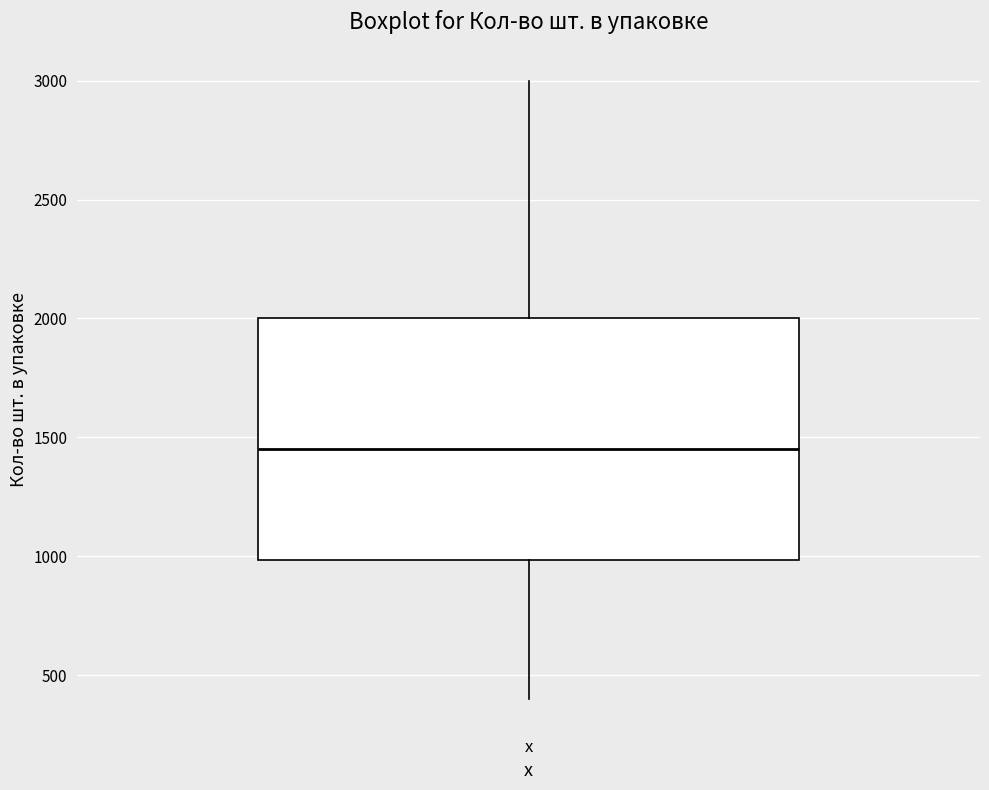

Transcribe this box plot: give where the median line is, the range the box spans, and where the two whiskers end, as read against the y-axis. The values are not printed on the chart, so give them approximately, as read against the axis.

median 1450, box 1000 to 2000, whiskers 400 to 3000